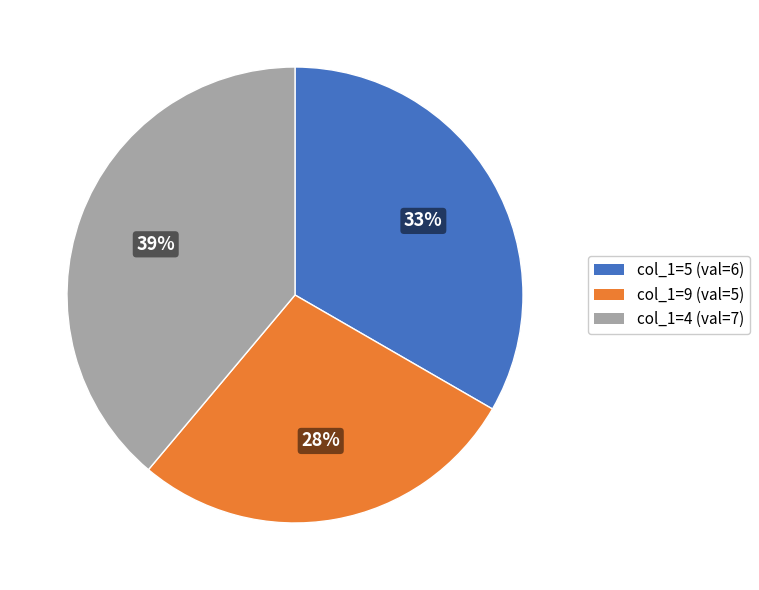

The col_1=9 (val=5) slice represents 40% of the pie. True or false?

False